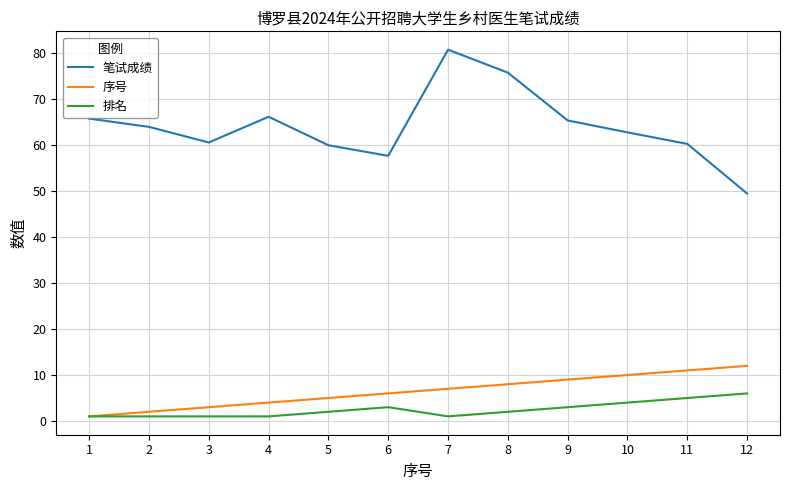

Count the number of data series in this chart.

3